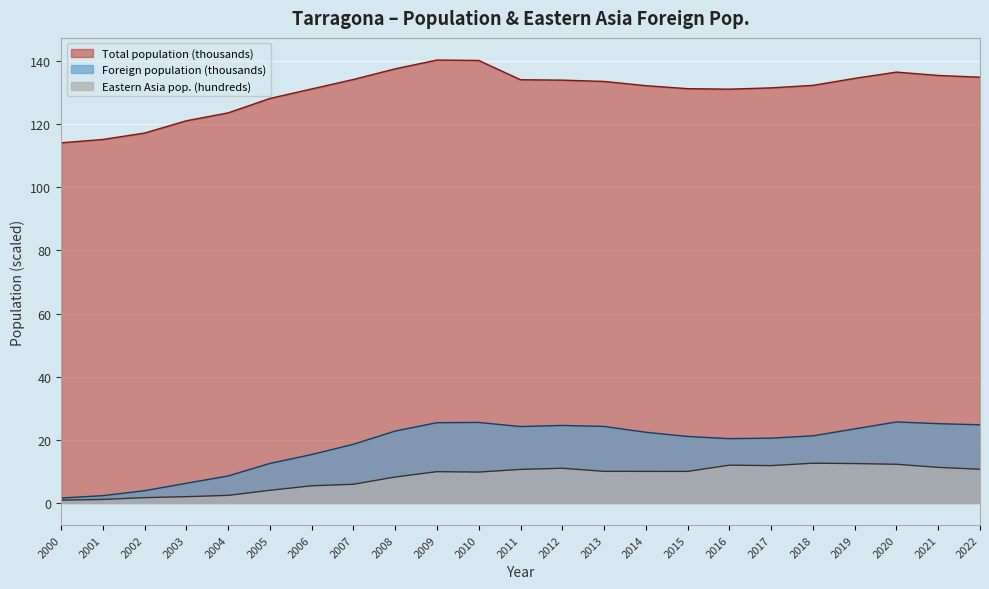

Which series has the largest total across all categories?

Total population (thousands)